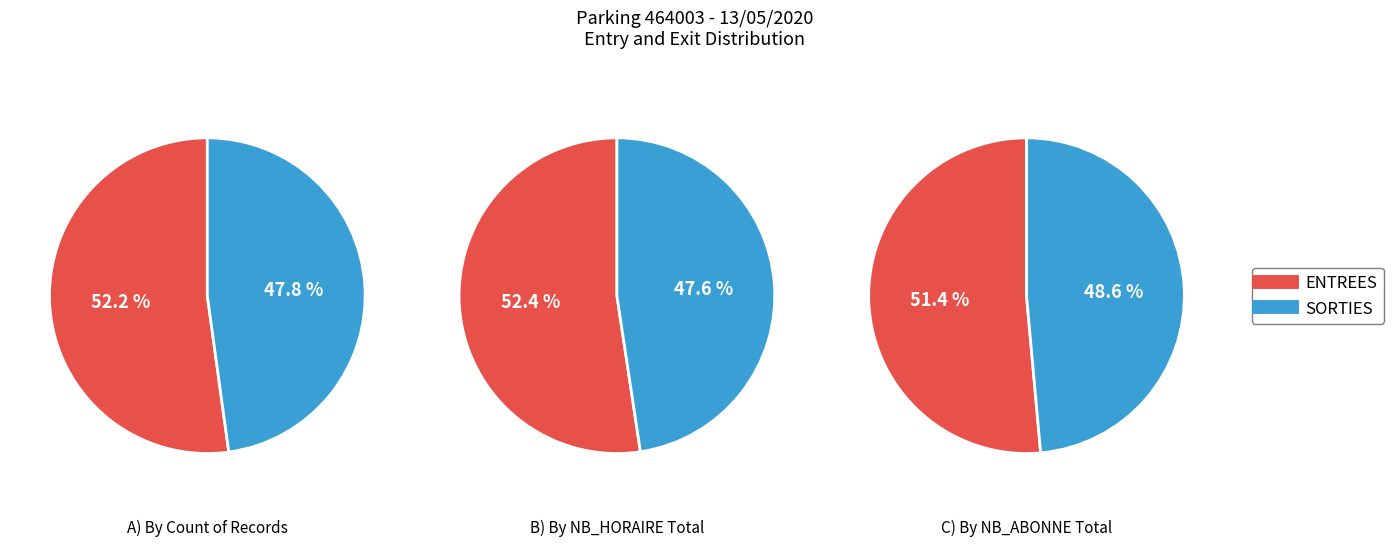

How many segments does this pie chart have?

2